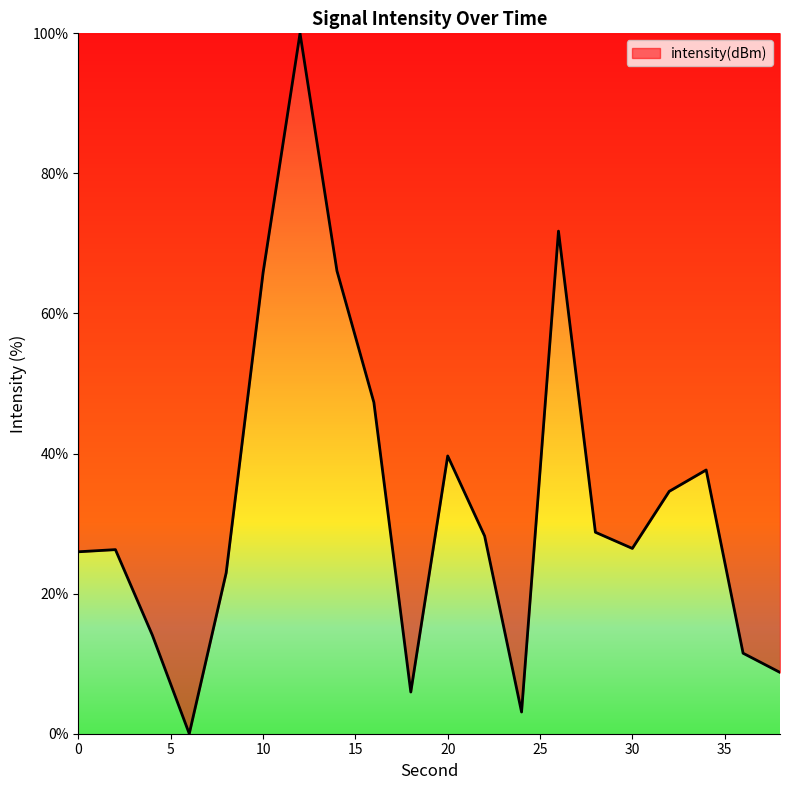

What is the difference between the maximum and minimum values?

100.0